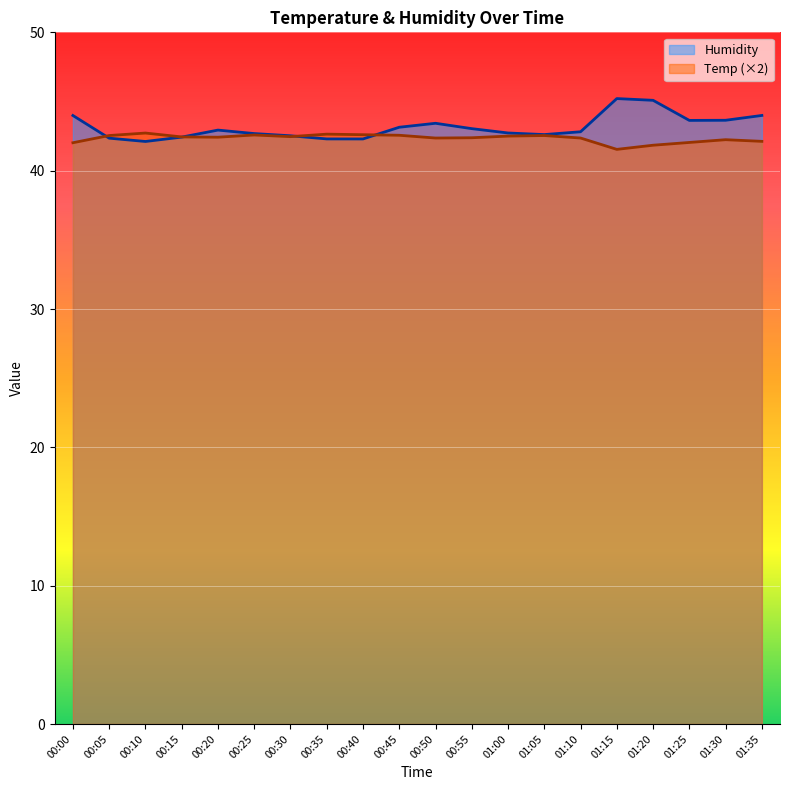

At how many categories does at least one series exceed 42?

20